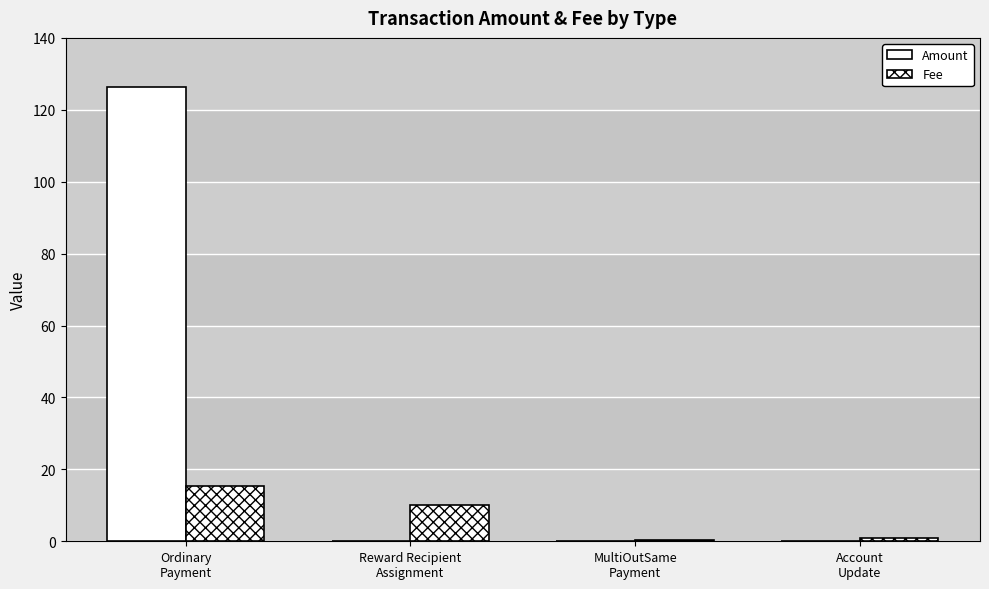

Is the value of Fee at MultiOutSame
Payment greater than the value of Amount at Account
Update?

Yes